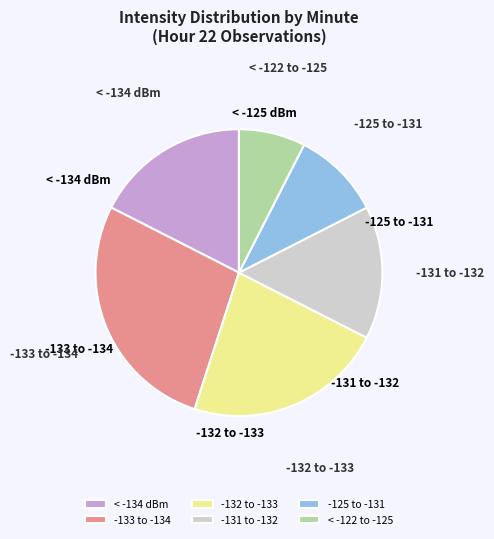

Which slice is the smallest?

< -122 to -125